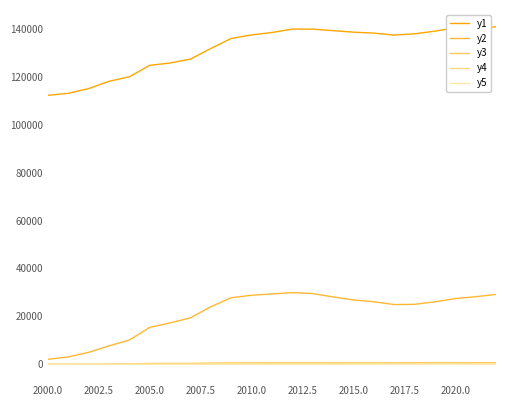

How many lines are shown in the chart?

5